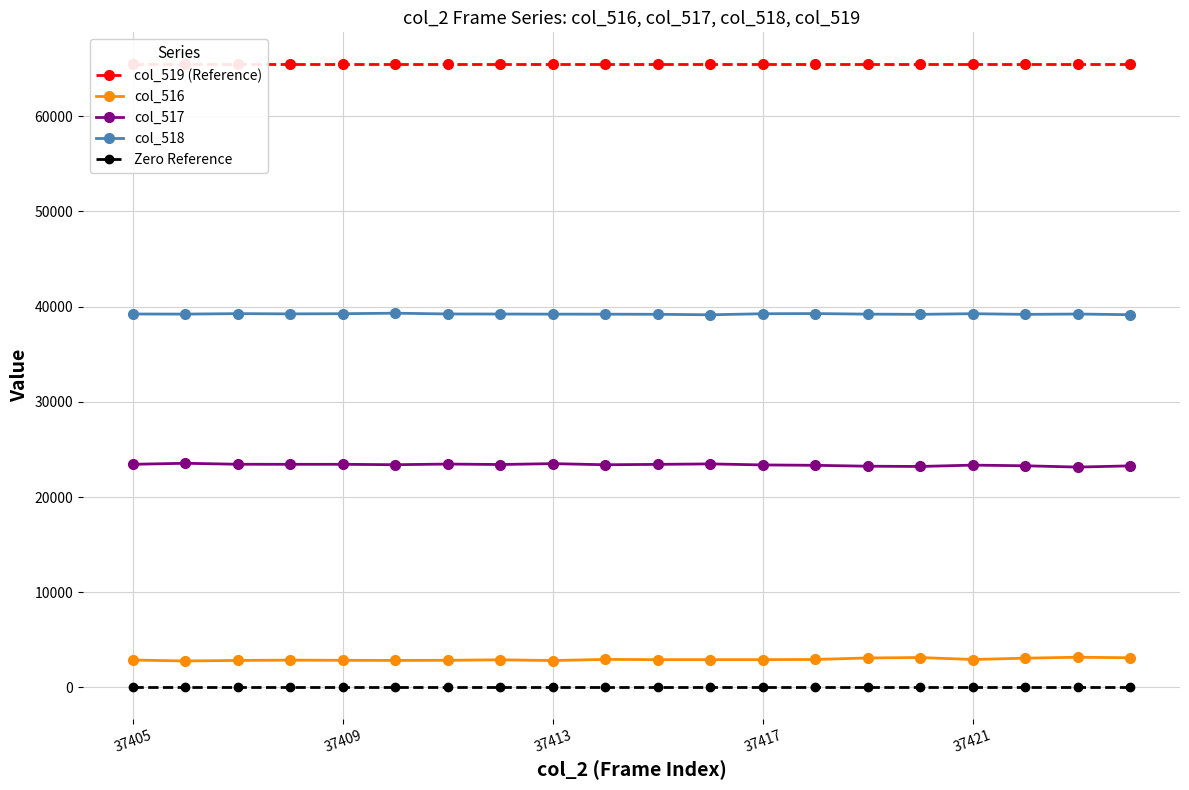

True or false: col_518 and col_519 (Reference) intersect in this chart.

False